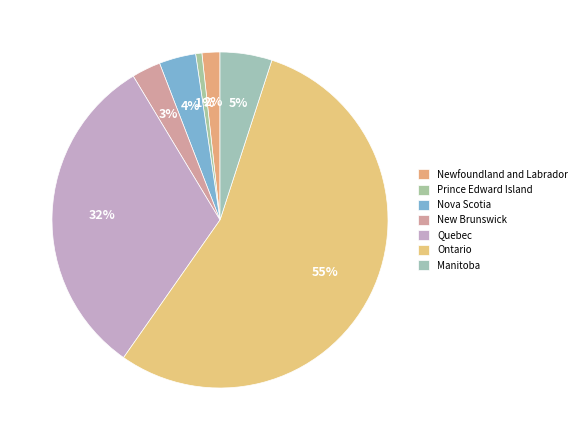

How many slices are in this pie chart?

7